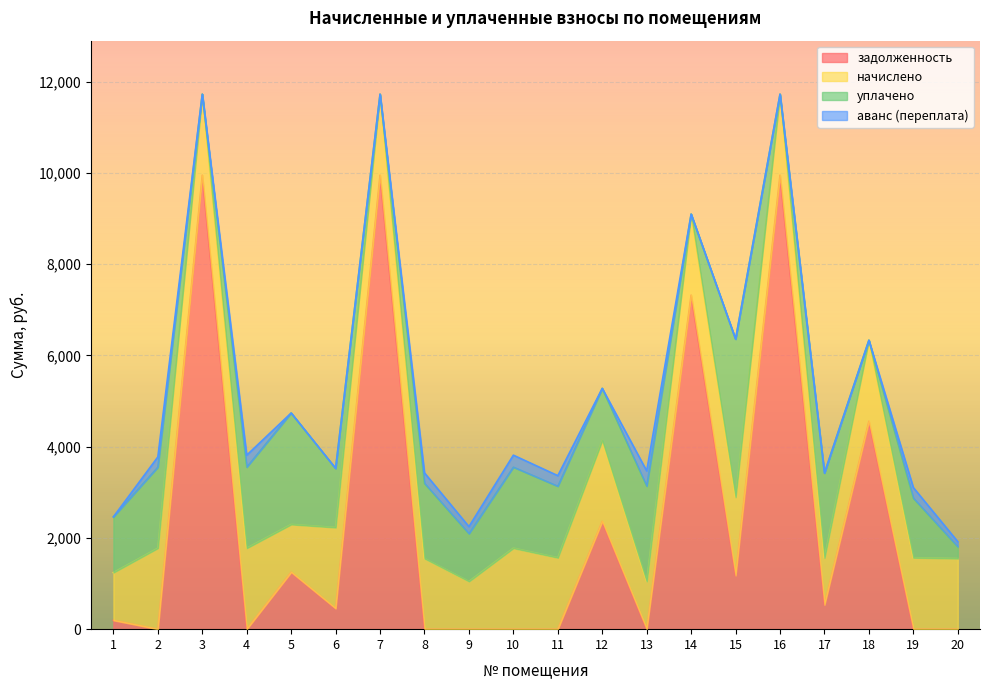

At 14, list the series in order from smallest to largest.

уплачено, аванс (переплата), начислено, задолженность